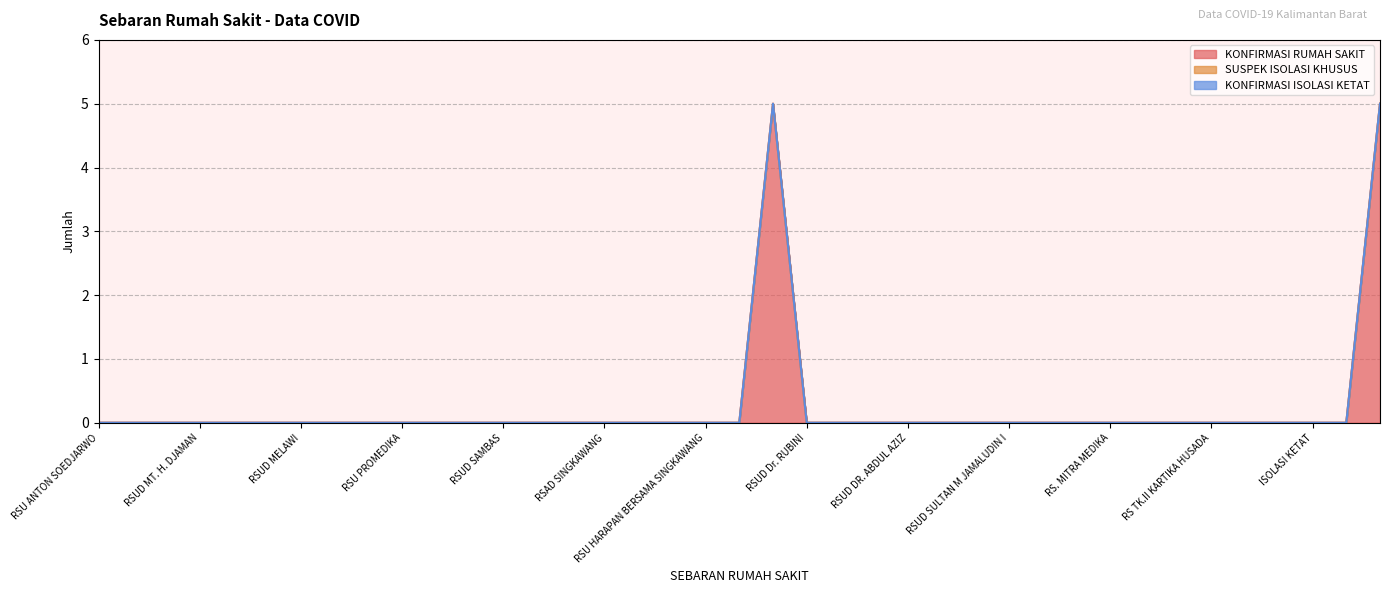

Which series has the widest spread of values?

KONFIRMASI RUMAH SAKIT